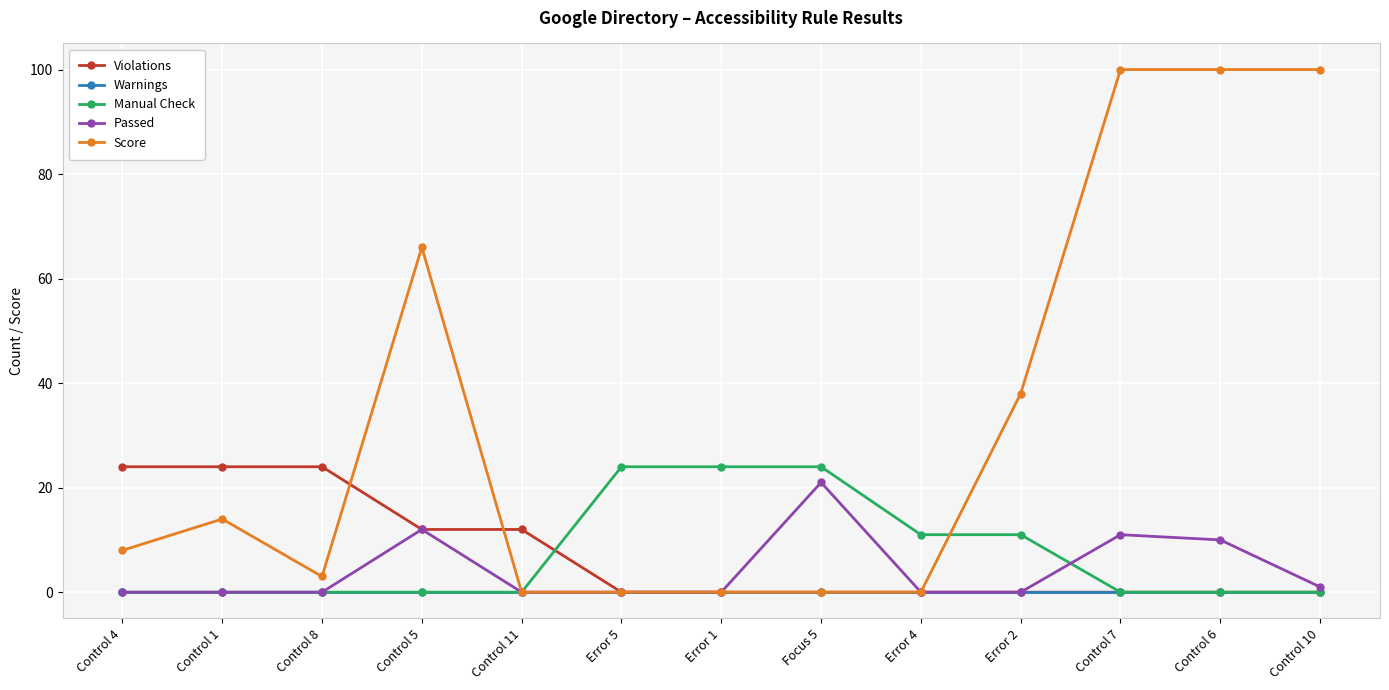

The value of Passed at Error 5 is 0. True or false?

True